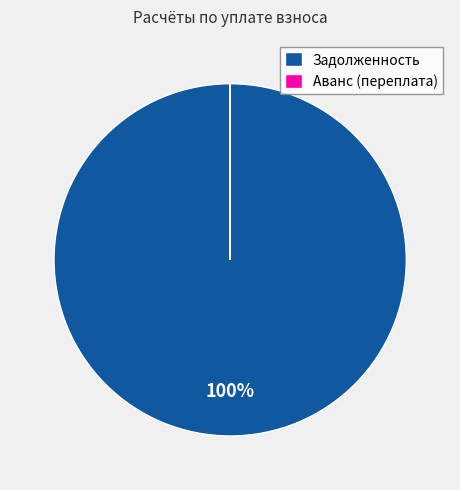

Which category has the biggest portion of the pie?

Задолженность